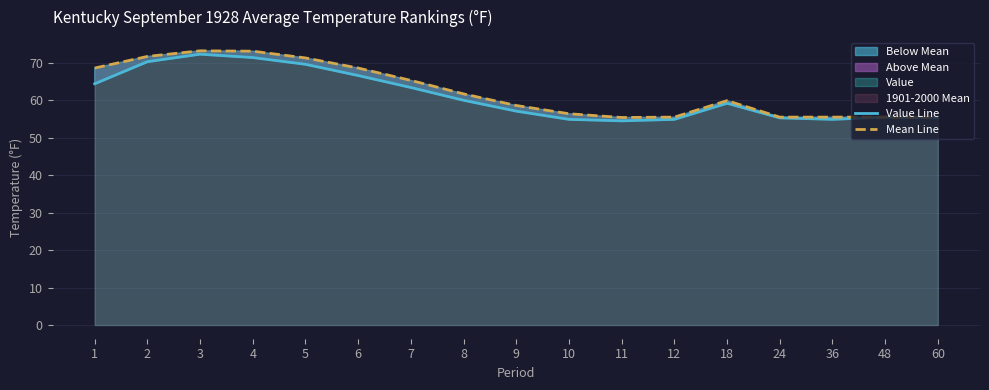

True or false: Value Line has more than 2 points higher than both neighbors.

True